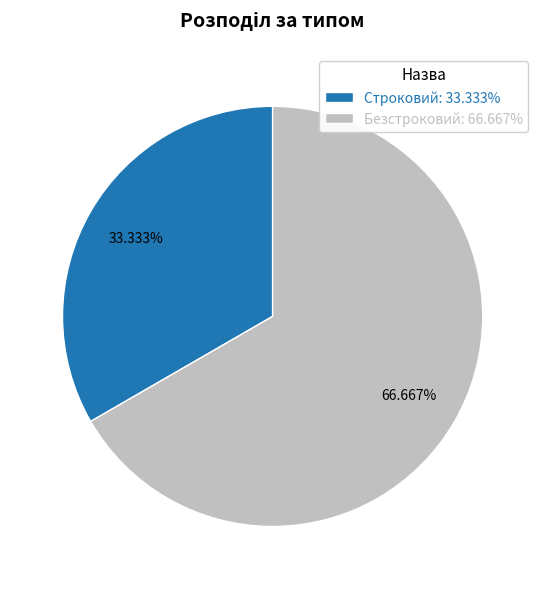

True or false: Безстроковий accounts for 72% of the total.

False